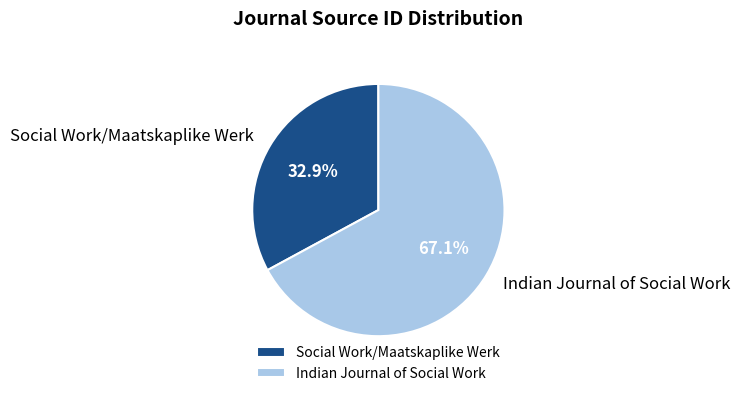

To the nearest percent, what is the average slice percentage?

50%